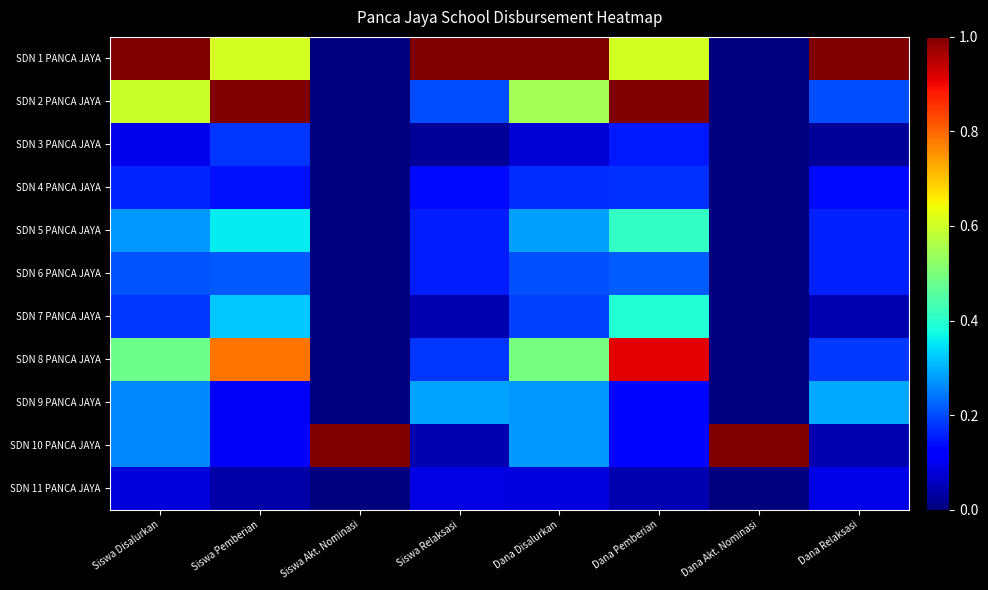

Reading left to right, transcribe all the data shown in this chart.

SDN 1 PANCA JAYA: Siswa Disalurkan=1.0	Siswa Pemberian=0.6	Siswa Akt. Nominasi=0.0	Siswa Relaksasi=1.0	Dana Disalurkan=1.0	Dana Pemberian=0.6	Dana Akt. Nominasi=0.0	Dana Relaksasi=1.0
SDN 2 PANCA JAYA: Siswa Disalurkan=0.6	Siswa Pemberian=1.0	Siswa Akt. Nominasi=0.0	Siswa Relaksasi=0.2	Dana Disalurkan=0.5	Dana Pemberian=1.0	Dana Akt. Nominasi=0.0	Dana Relaksasi=0.2
SDN 3 PANCA JAYA: Siswa Disalurkan=0.1	Siswa Pemberian=0.2	Siswa Akt. Nominasi=0.0	Siswa Relaksasi=0.0	Dana Disalurkan=0.1	Dana Pemberian=0.2	Dana Akt. Nominasi=0.0	Dana Relaksasi=0.0
SDN 4 PANCA JAYA: Siswa Disalurkan=0.2	Siswa Pemberian=0.1	Siswa Akt. Nominasi=0.0	Siswa Relaksasi=0.1	Dana Disalurkan=0.2	Dana Pemberian=0.2	Dana Akt. Nominasi=0.0	Dana Relaksasi=0.1
SDN 5 PANCA JAYA: Siswa Disalurkan=0.3	Siswa Pemberian=0.4	Siswa Akt. Nominasi=0.0	Siswa Relaksasi=0.2	Dana Disalurkan=0.3	Dana Pemberian=0.4	Dana Akt. Nominasi=0.0	Dana Relaksasi=0.2
SDN 6 PANCA JAYA: Siswa Disalurkan=0.2	Siswa Pemberian=0.2	Siswa Akt. Nominasi=0.0	Siswa Relaksasi=0.2	Dana Disalurkan=0.2	Dana Pemberian=0.2	Dana Akt. Nominasi=0.0	Dana Relaksasi=0.2
SDN 7 PANCA JAYA: Siswa Disalurkan=0.2	Siswa Pemberian=0.3	Siswa Akt. Nominasi=0.0	Siswa Relaksasi=0.0	Dana Disalurkan=0.2	Dana Pemberian=0.4	Dana Akt. Nominasi=0.0	Dana Relaksasi=0.0
SDN 8 PANCA JAYA: Siswa Disalurkan=0.5	Siswa Pemberian=0.8	Siswa Akt. Nominasi=0.0	Siswa Relaksasi=0.2	Dana Disalurkan=0.5	Dana Pemberian=0.9	Dana Akt. Nominasi=0.0	Dana Relaksasi=0.2
SDN 9 PANCA JAYA: Siswa Disalurkan=0.3	Siswa Pemberian=0.1	Siswa Akt. Nominasi=0.0	Siswa Relaksasi=0.3	Dana Disalurkan=0.3	Dana Pemberian=0.1	Dana Akt. Nominasi=0.0	Dana Relaksasi=0.3
SDN 10 PANCA JAYA: Siswa Disalurkan=0.3	Siswa Pemberian=0.1	Siswa Akt. Nominasi=1.0	Siswa Relaksasi=0.0	Dana Disalurkan=0.3	Dana Pemberian=0.1	Dana Akt. Nominasi=1.0	Dana Relaksasi=0.0
SDN 11 PANCA JAYA: Siswa Disalurkan=0.1	Siswa Pemberian=0.0	Siswa Akt. Nominasi=0.0	Siswa Relaksasi=0.1	Dana Disalurkan=0.1	Dana Pemberian=0.0	Dana Akt. Nominasi=0.0	Dana Relaksasi=0.1